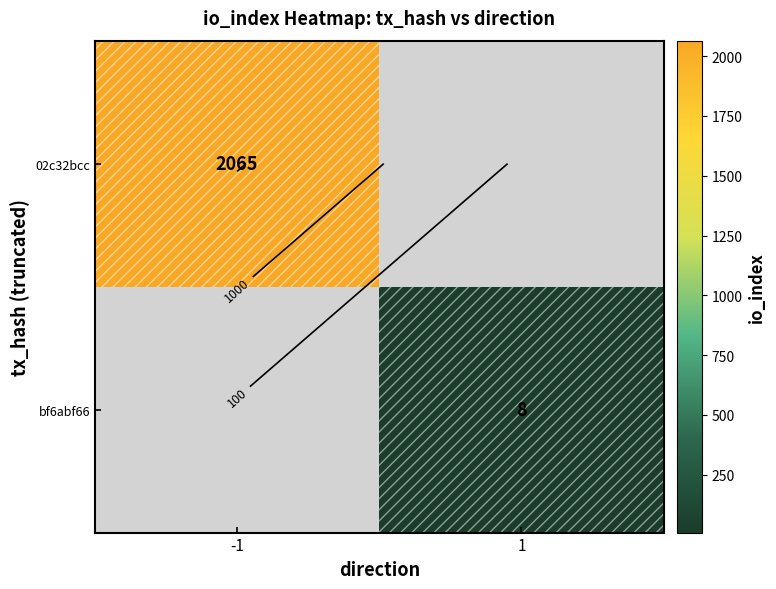

What is the greatest value displayed?

2065.0